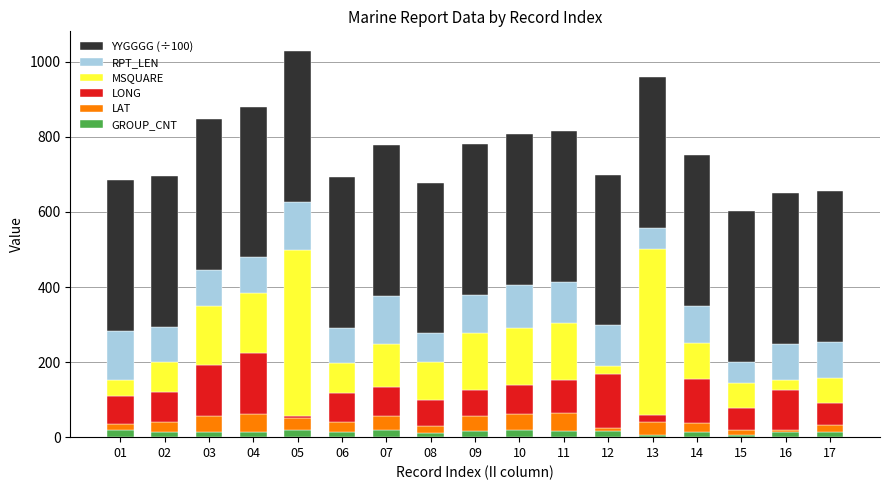

Is it true that RPT_LEN equals 103.0 at 09?

True